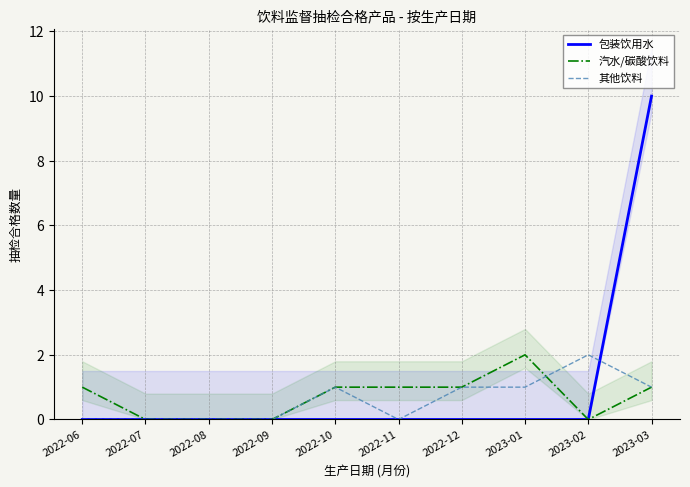

Reading left to right, extract all data points from this chart.

包装饮用水: 2022-06=0	2022-07=0	2022-08=0	2022-09=0	2022-10=0	2022-11=0	2022-12=0	2023-01=0	2023-02=0	2023-03=10
汽水/碳酸饮料: 2022-06=1	2022-07=0	2022-08=0	2022-09=0	2022-10=1	2022-11=1	2022-12=1	2023-01=2	2023-02=0	2023-03=1
其他饮料: 2022-06=0	2022-07=0	2022-08=0	2022-09=0	2022-10=1	2022-11=0	2022-12=1	2023-01=1	2023-02=2	2023-03=1